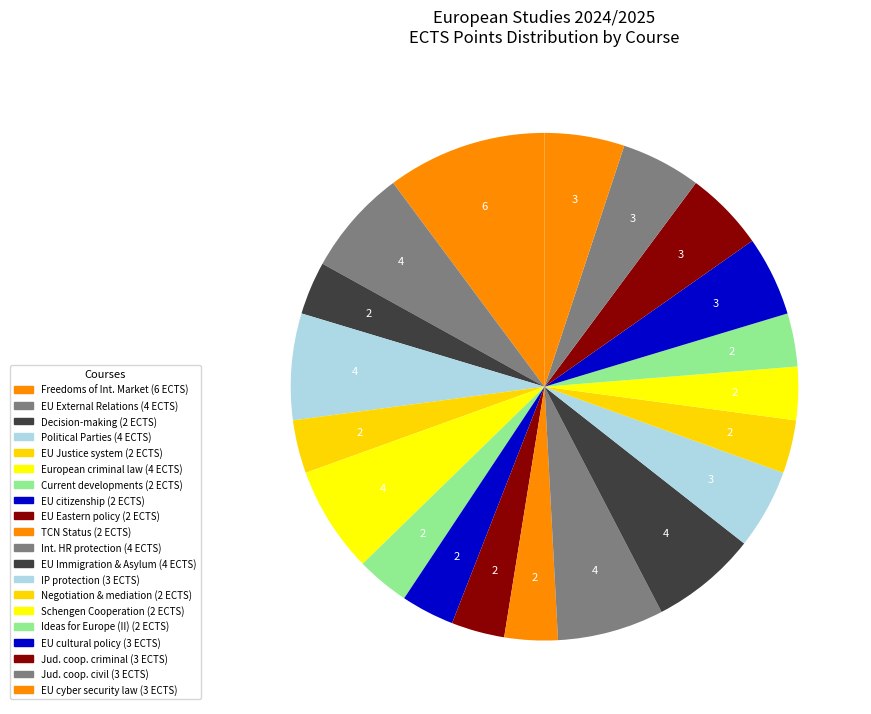

Count the number of slices in the pie.

20